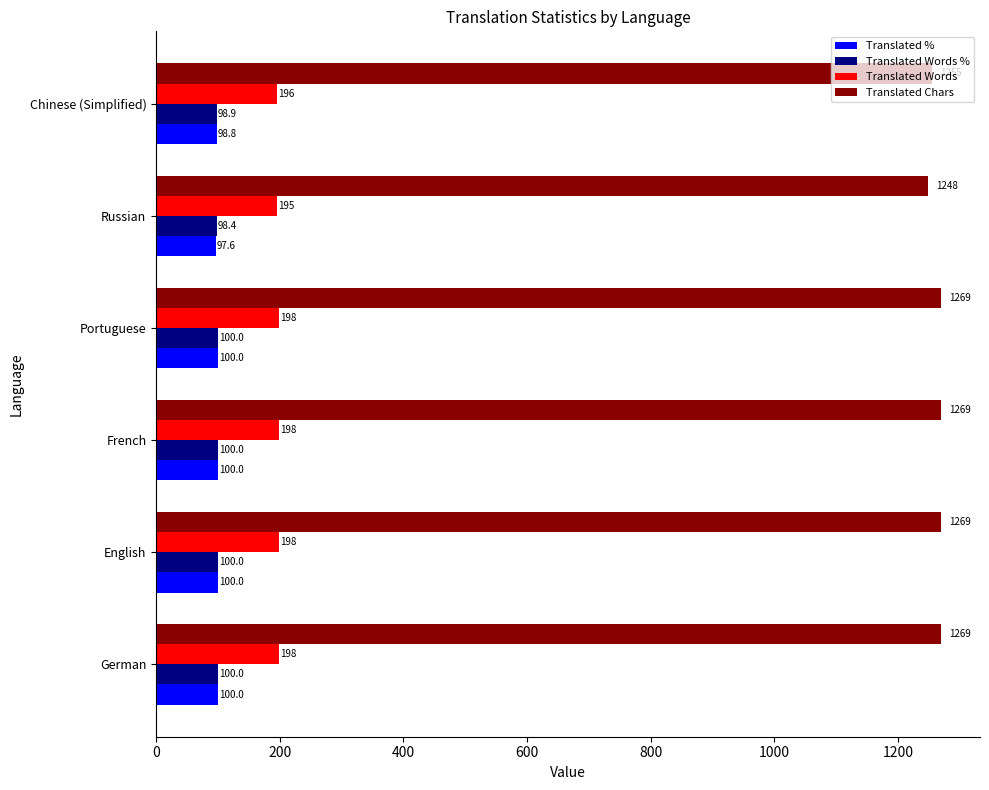

What is the difference between the maximum and second lowest values in the Translated Words % series?

1.1